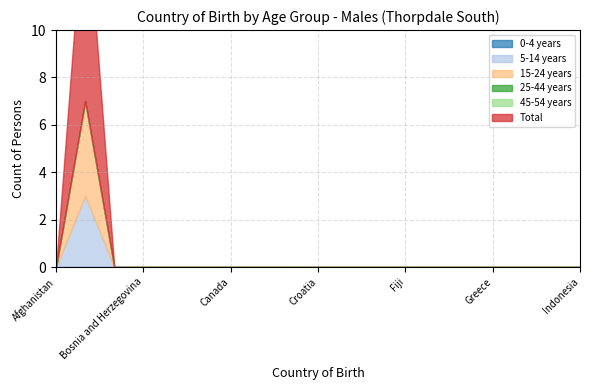

Does the chart display data point markers on the line(s)?

No